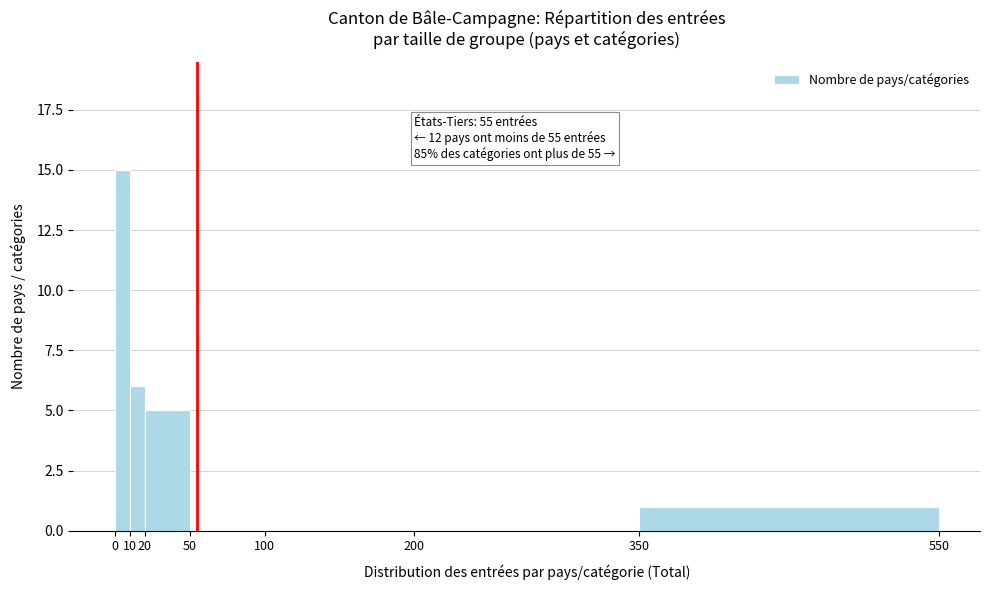

Which range on the x-axis has the tallest bar?

0 to 10